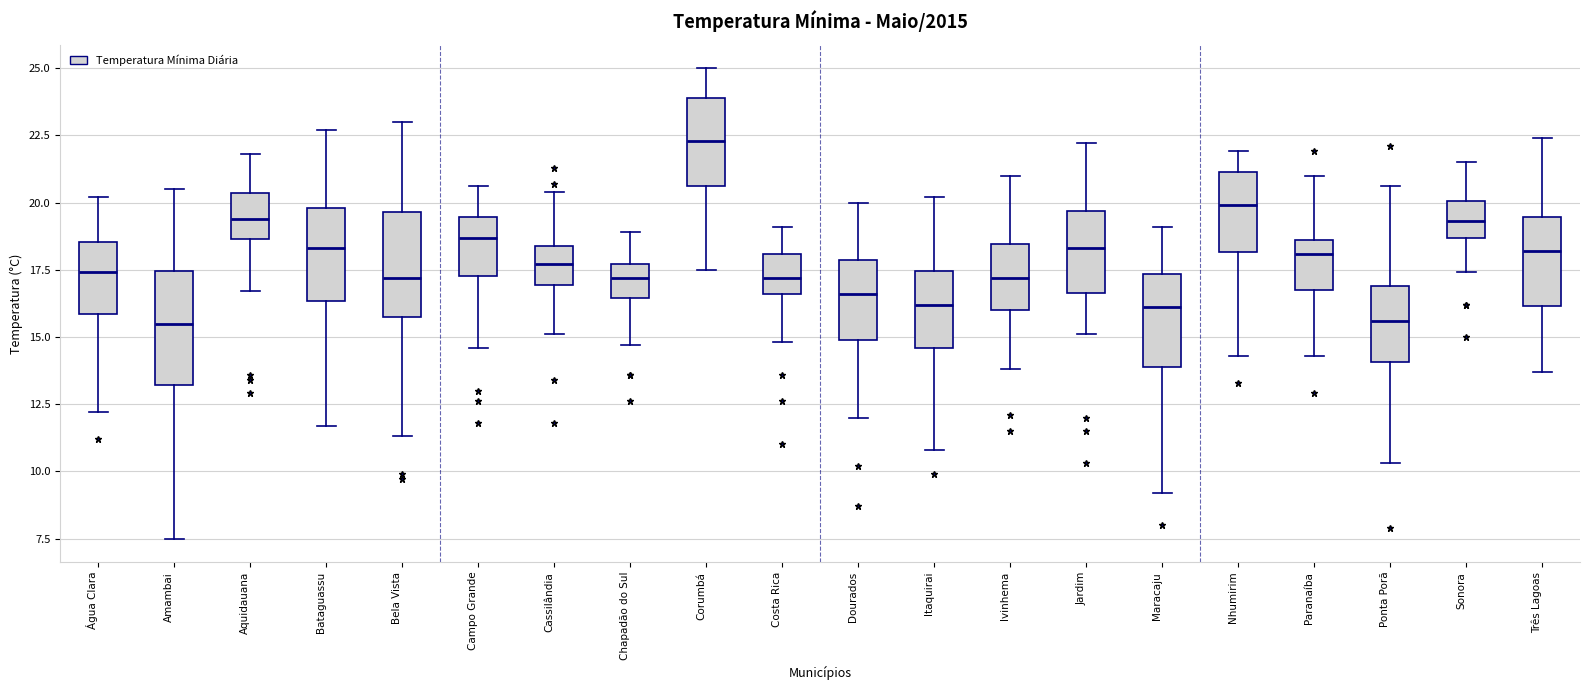

Where is the lower edge of the box for Itaquirai on the y-axis? The values are not printed on the chart, so give them approximately, as read against the axis.

14.5